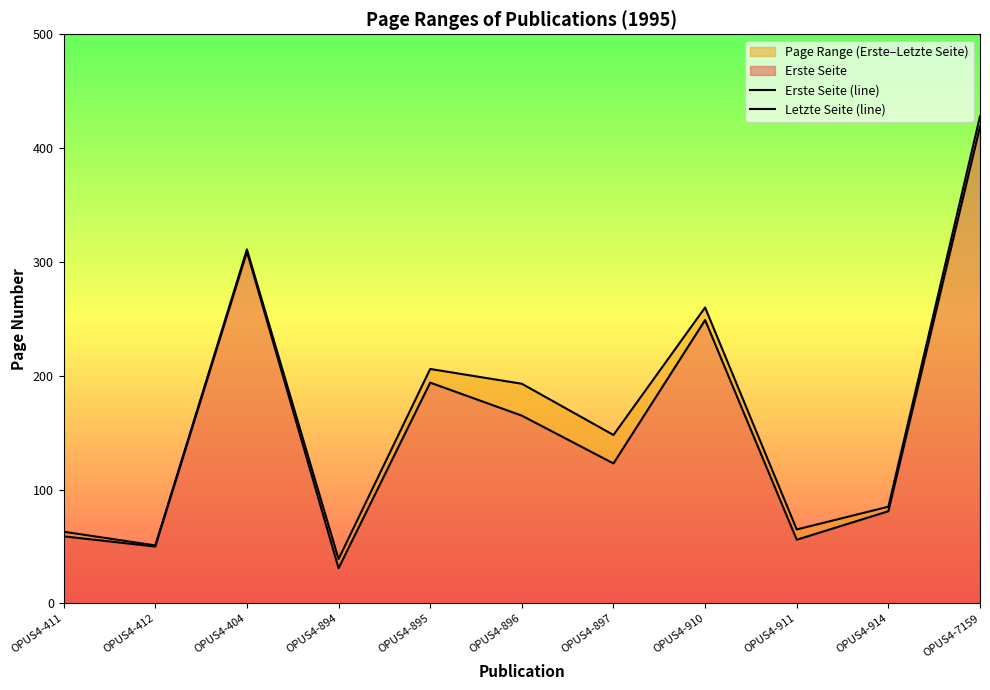

At which category is the sum across all series the highest?

OPUS4-7159